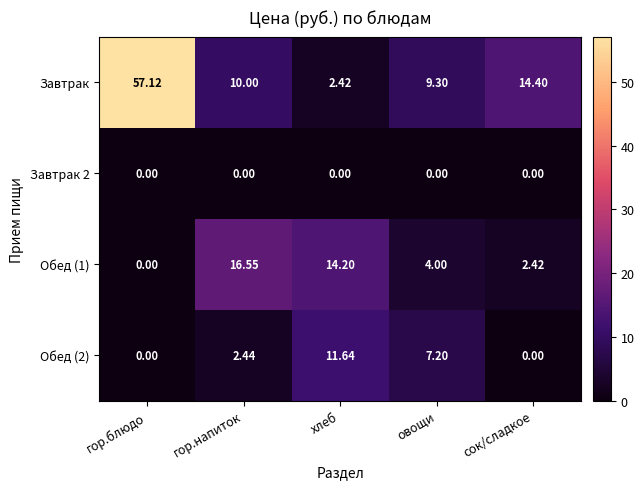

Which series changed the most between гор.напиток and овощи?

Обед (1)